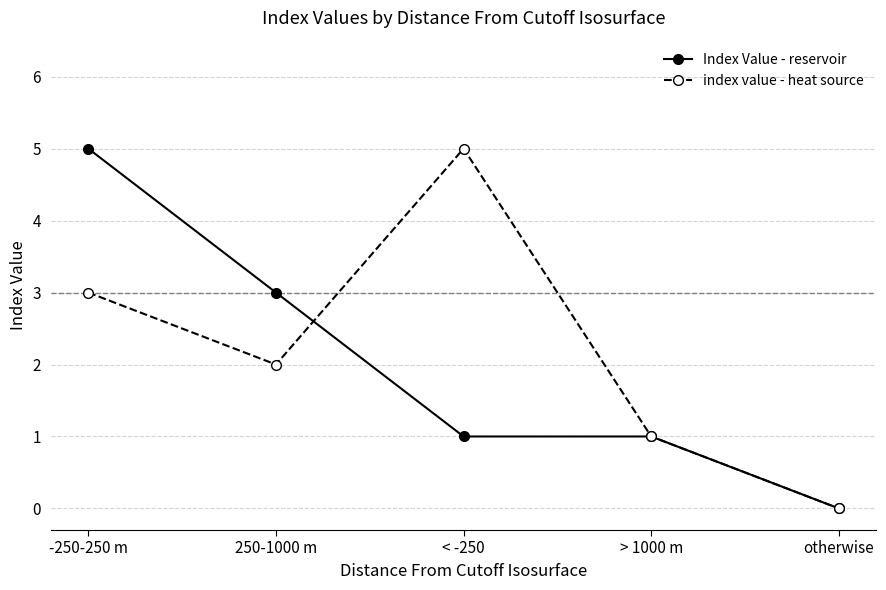

Reading left to right, transcribe all the data shown in this chart.

Index Value - reservoir: -250-250 m=5	250-1000 m=3	< -250=1	> 1000 m=1	otherwise=0
index value - heat source: -250-250 m=3	250-1000 m=2	< -250=5	> 1000 m=1	otherwise=0